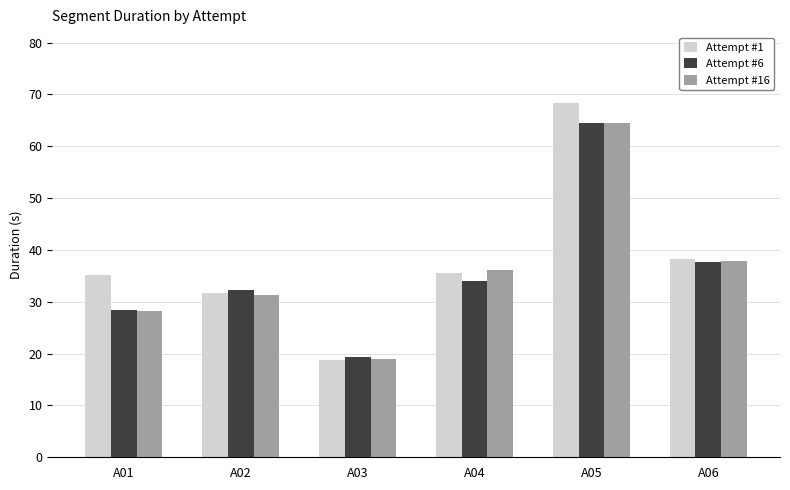

What is the minimum value for Attempt #1?

18.7